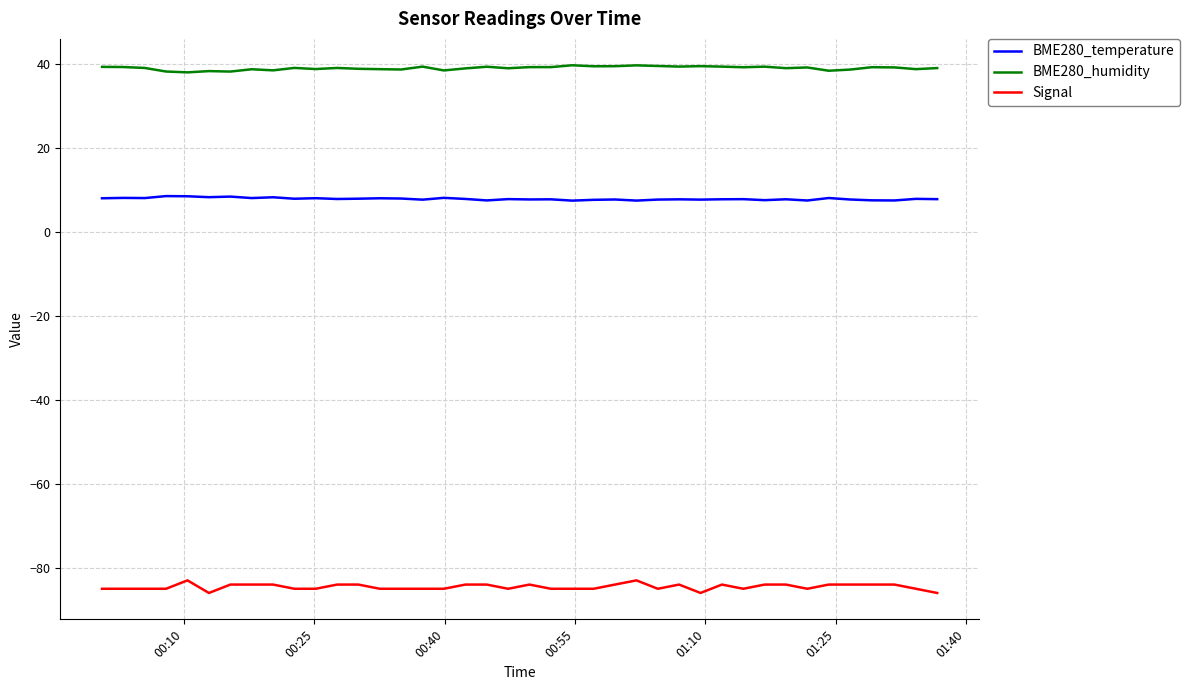

True or false: BME280_temperature and BME280_humidity cross at least once.

False